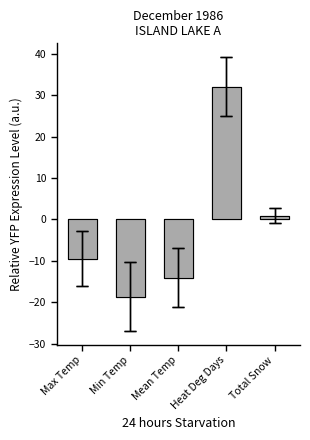

Is the value of Heat Deg Days (C) at 27 greater than the value of Max Temp (C) at 26?

Yes